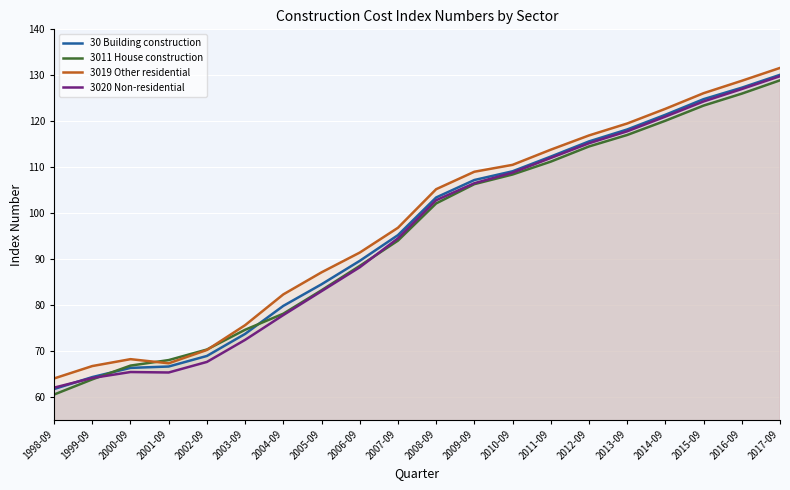

What are all the series names shown in the legend?

30 Building construction, 3011 House construction, 3019 Other residential, 3020 Non-residential